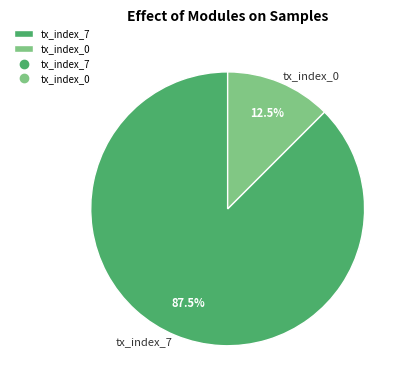

What is the largest slice in the pie chart?

tx_index_7